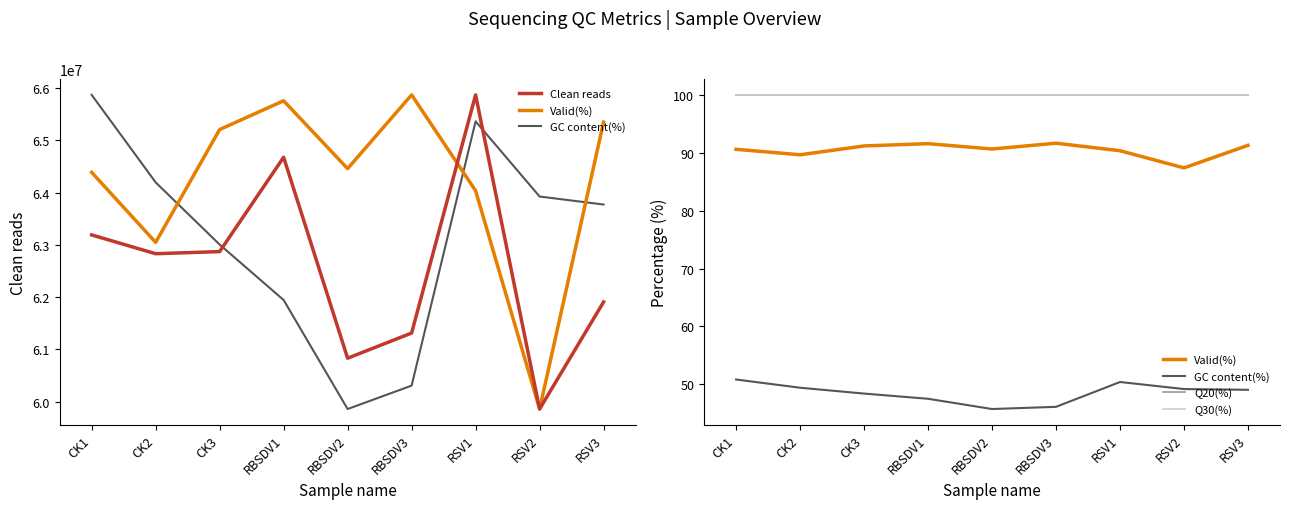

Rank the series by their maximum value, from lowest to highest.

GC content(%), Valid(%), Q20(%), Q30(%), Clean reads